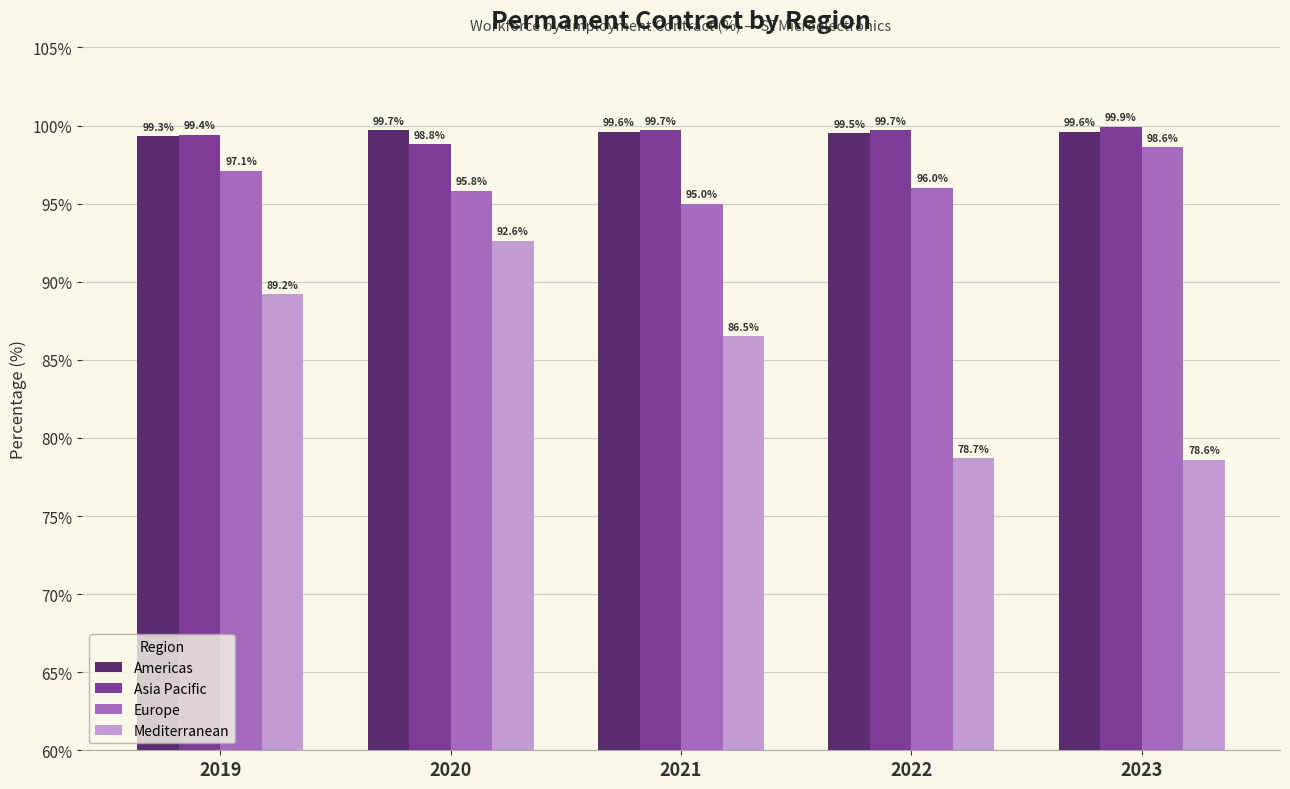

List the series in order of their peak value, lowest first.

Mediterranean, Europe, Americas, Asia Pacific